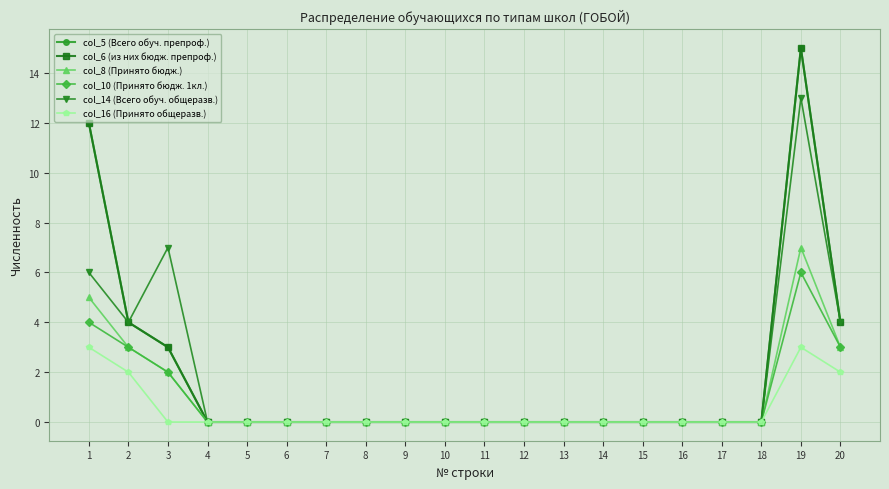

Which has a higher value, 4 or 17?

4